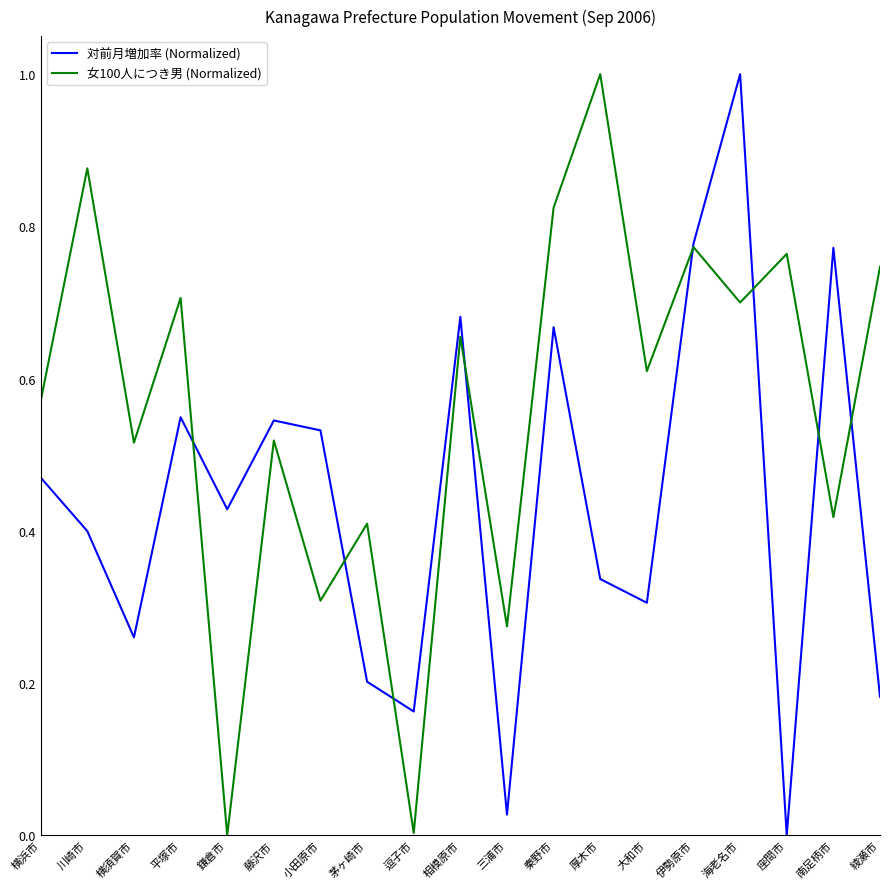

At which category does 対前月増加率 (Normalized) reach its first local valley?

横須賀市